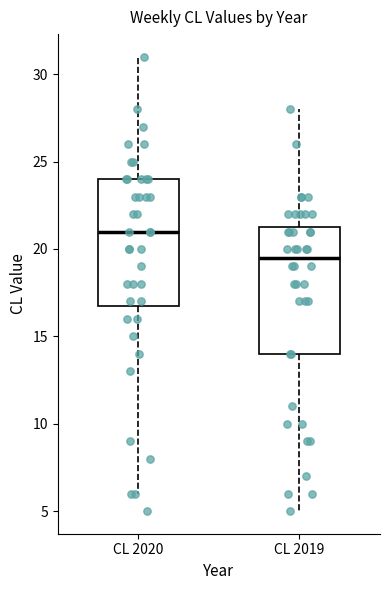

Which box's median line is the lowest?

CL 2019